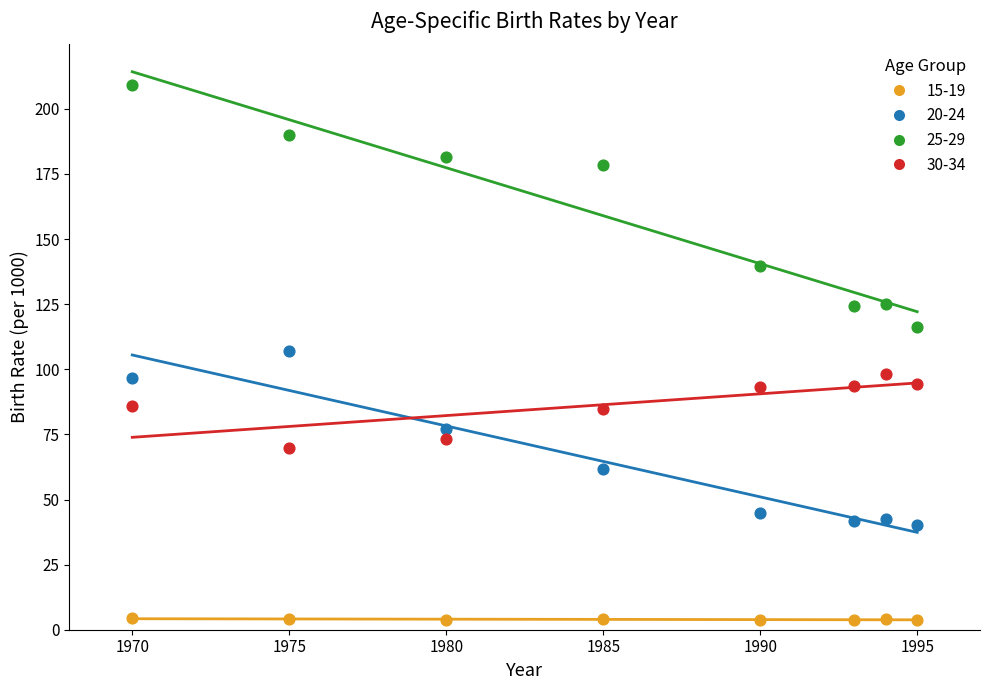

Which series contains the highest Y value?

25-29